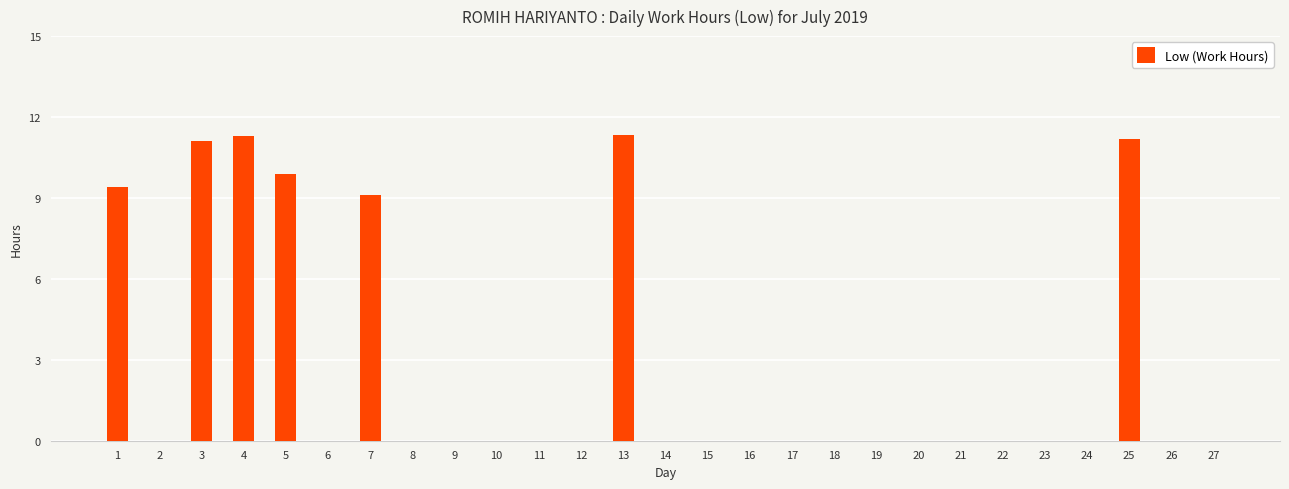

True or false: the data shows 0.0 at 22.

True